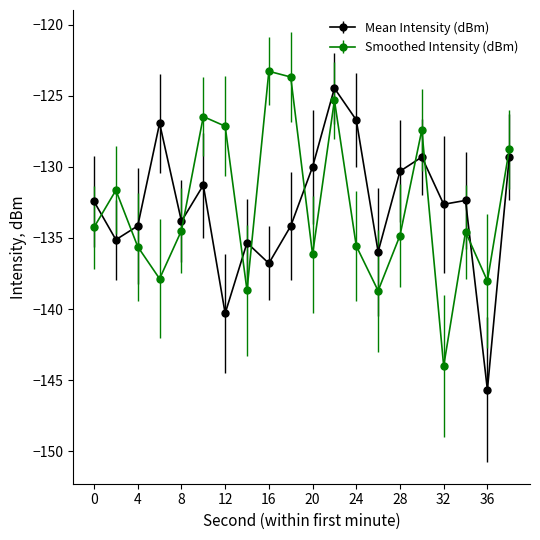

What is the maximum value for Mean Intensity (dBm)?

-124.5